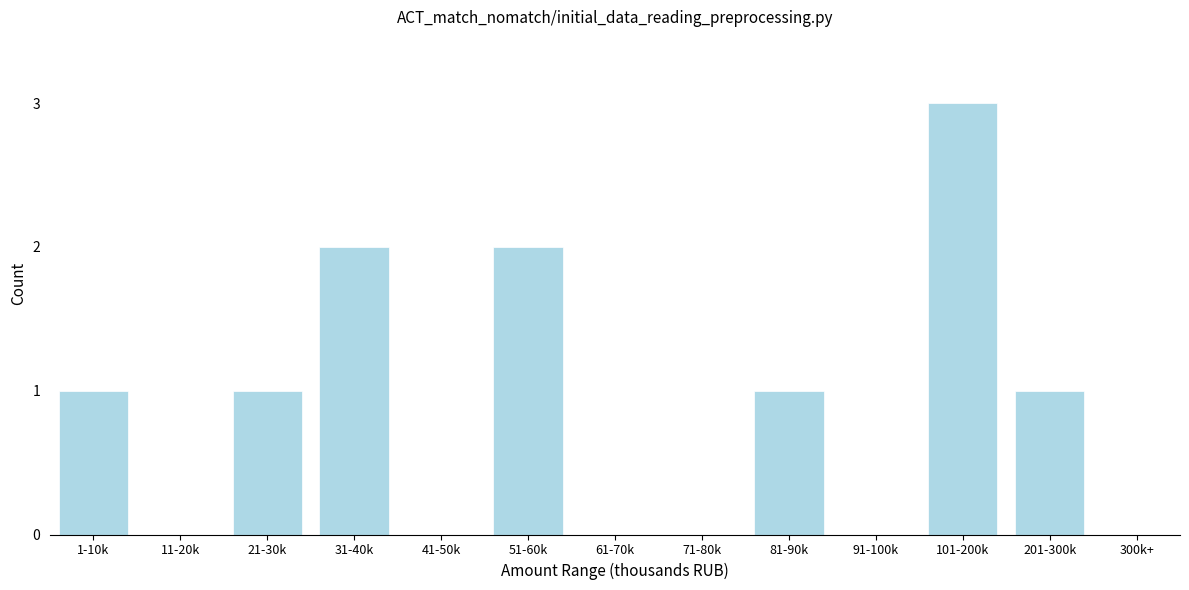

Reading left to right, what are all the values shown in this chart?

1-10k=1	11-20k=0	21-30k=1	31-40k=2	41-50k=0	51-60k=2	61-70k=0	71-80k=0	81-90k=1	91-100k=0	101-200k=3	201-300k=1	300k+=0